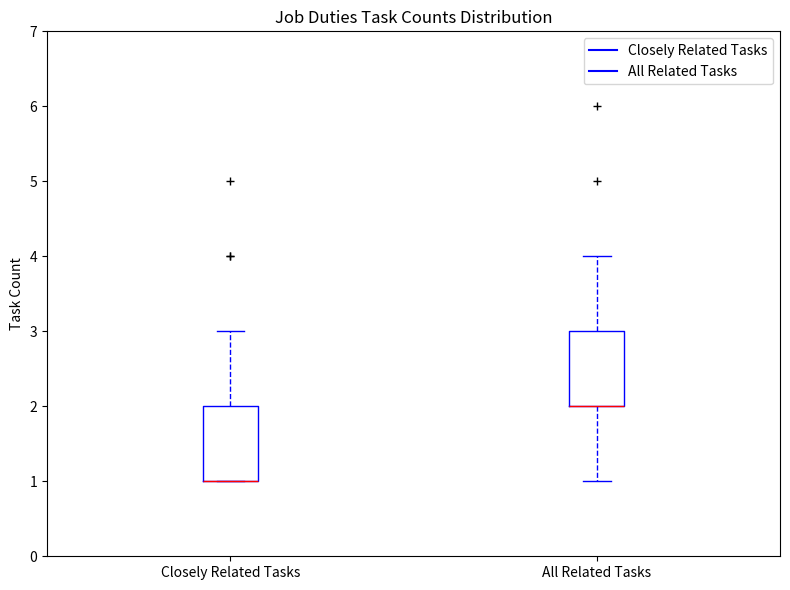

Reading left to right, read every box against the y-axis: the position of its median line, the range the box covers, and the ends of its whiskers. The values are not printed on the chart, so give them approximately, as read against the axis.

Closely Related Tasks: median 1 (drawn on the box's lower edge), box 1 to 2, whiskers 1 to 3
All Related Tasks: median 2 (drawn on the box's lower edge), box 2 to 3, whiskers 1 to 4